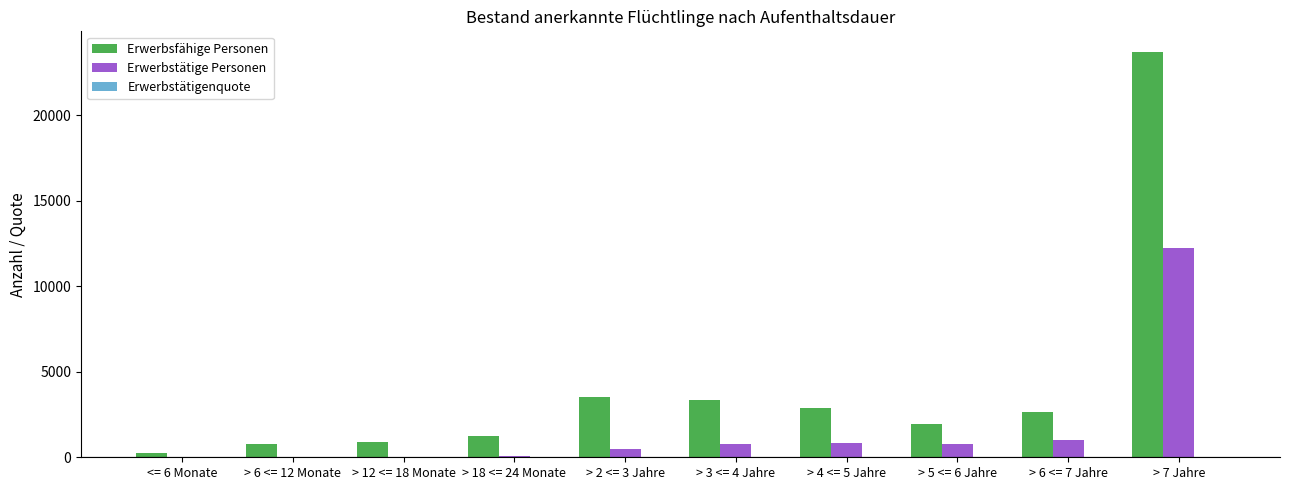

The value of Erwerbsfähige Personen at > 6 <= 7 Jahre is 2625.0. True or false?

True